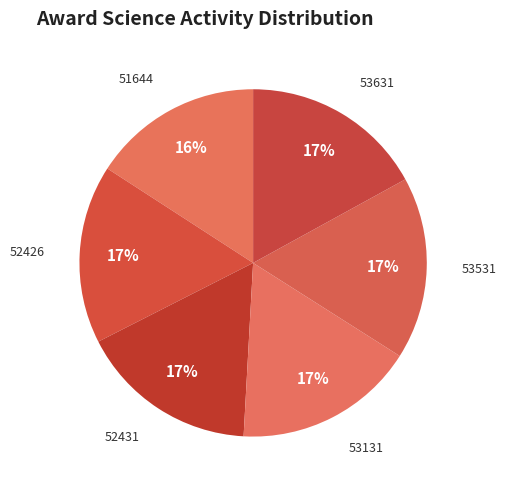

Count the number of slices in the pie.

6